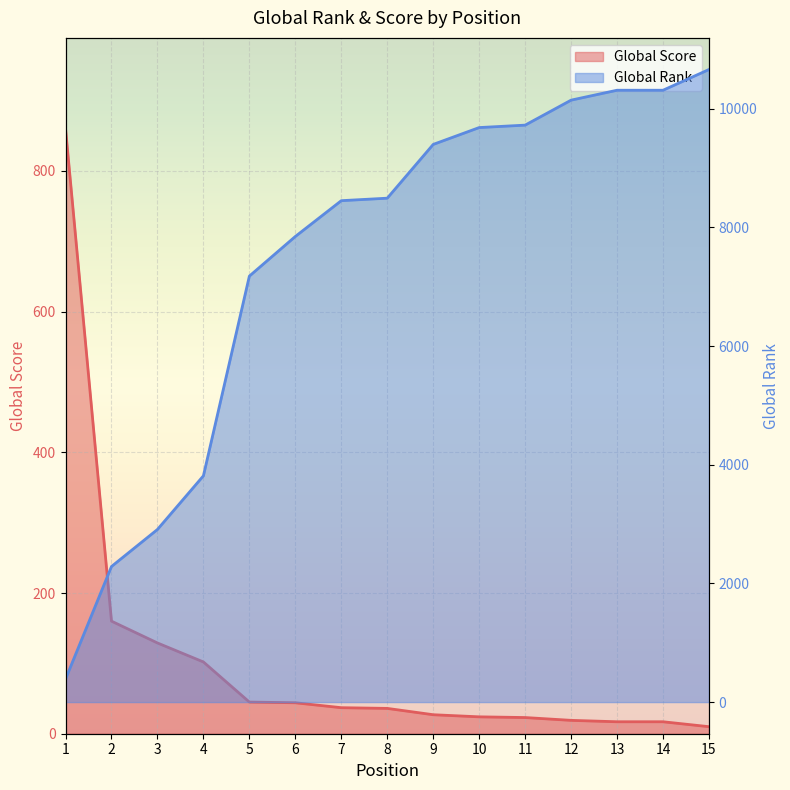

True or false: Global Rank has a value of 10448 at 5.

False